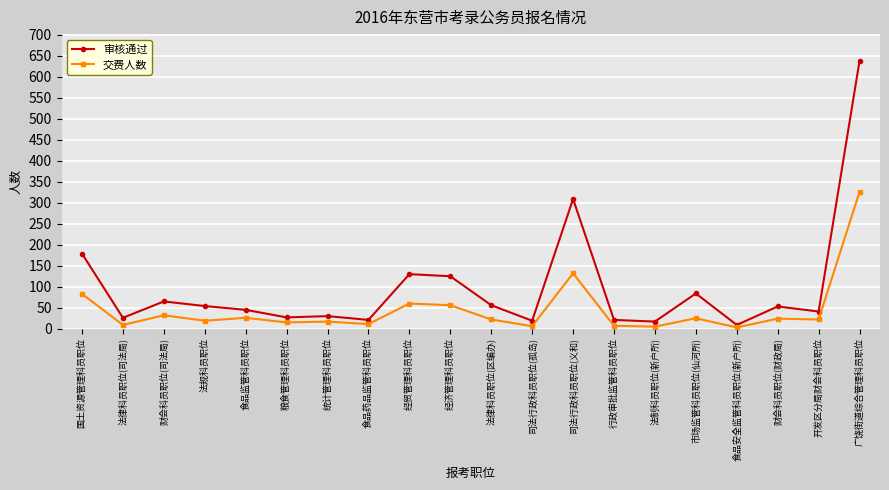

What value does the 审核通过 series have at 食品药品监管科员职位?

21